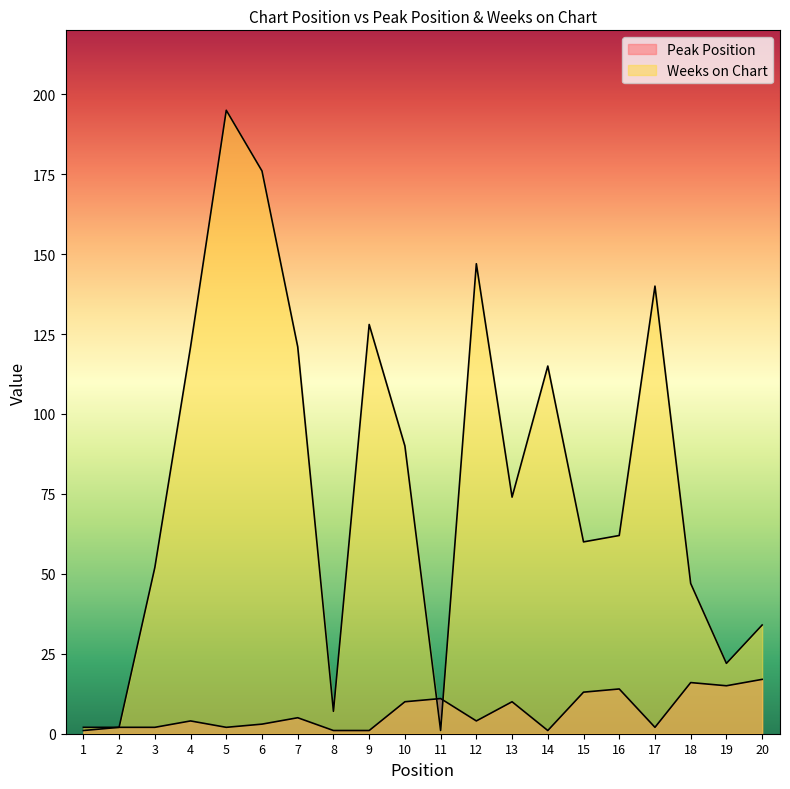

What is the average value of the Peak Position series?

7